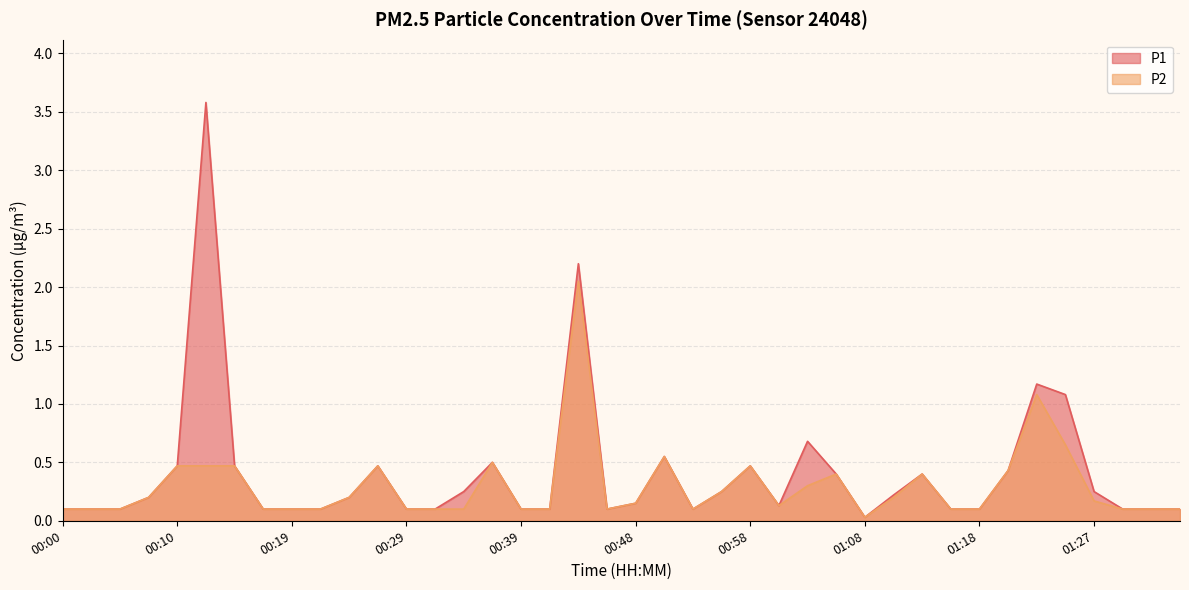

Rank the series at 00:27 from lowest to highest value.

P1, P2